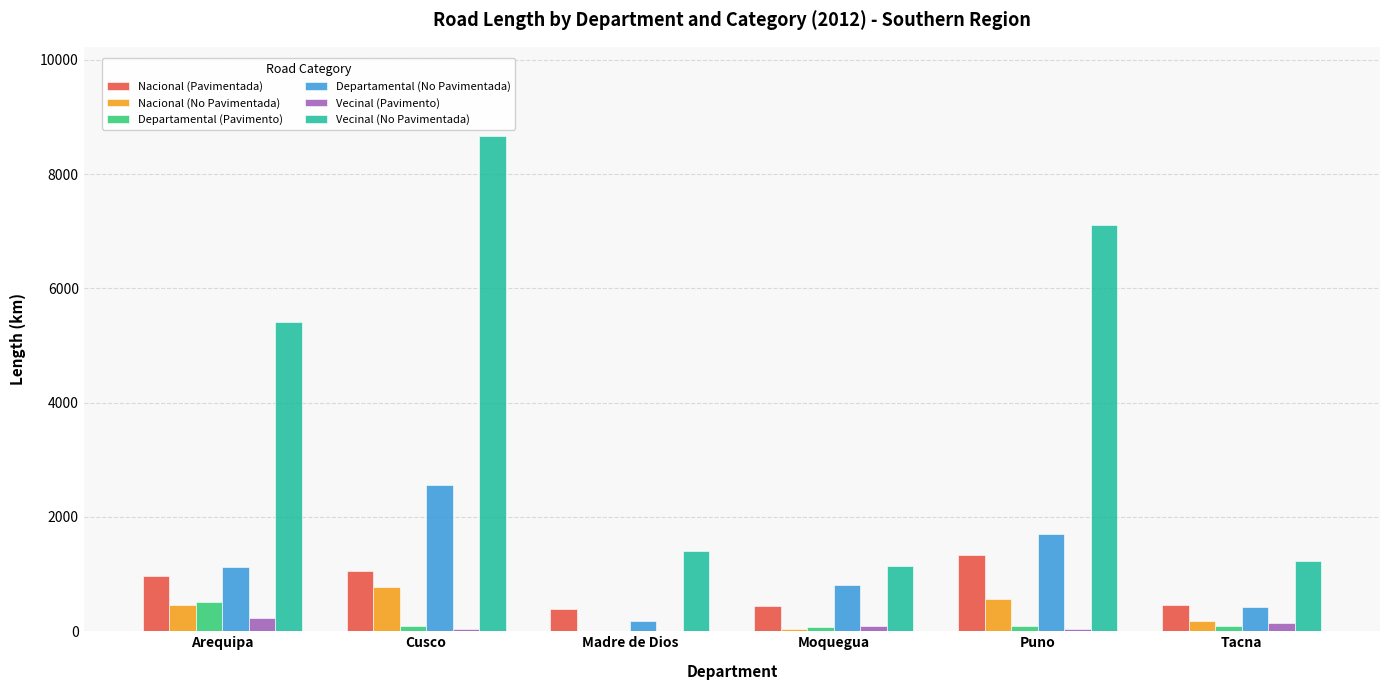

The Departamental (Pavimento) series shows 510.3 at Arequipa. True or false?

True